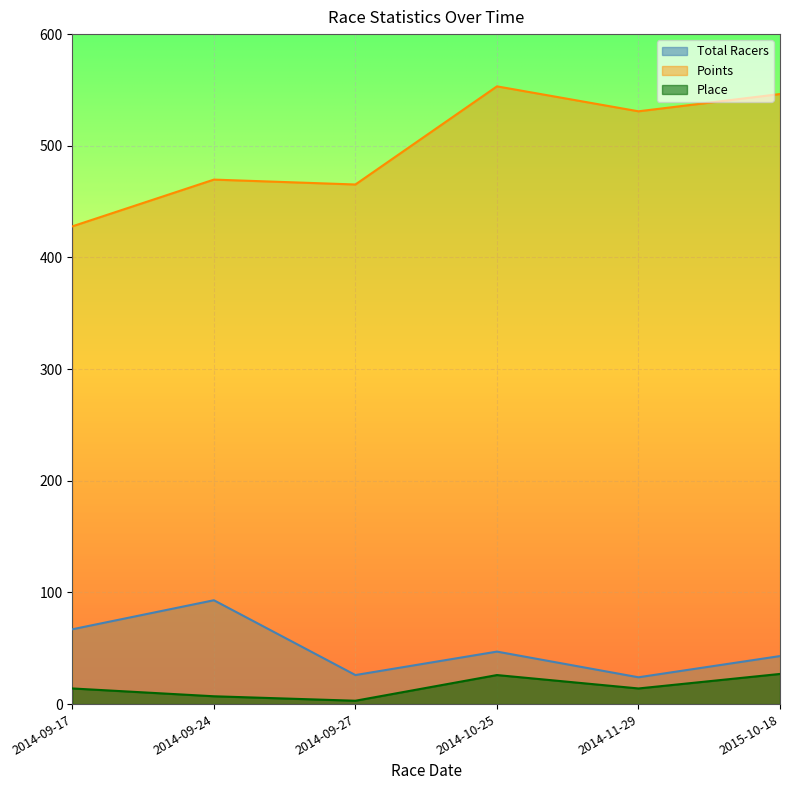

Which series has the largest total across all categories?

Points